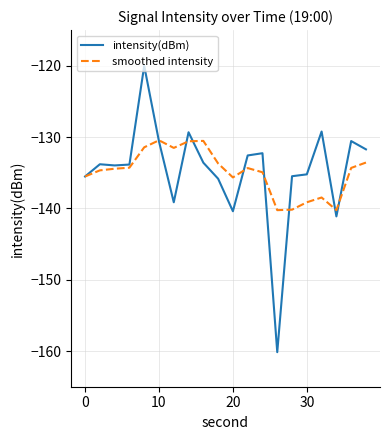

What is the smallest value displayed?

-160.2